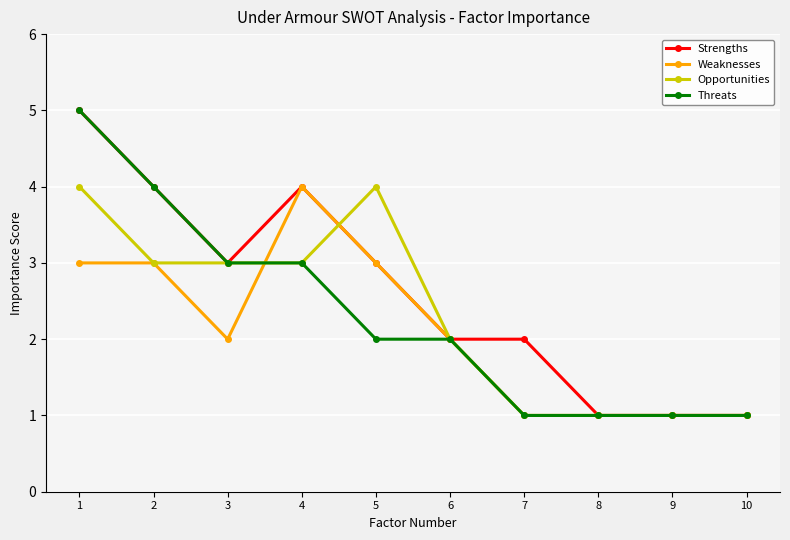

What are all the series names shown in the legend?

Strengths, Weaknesses, Opportunities, Threats